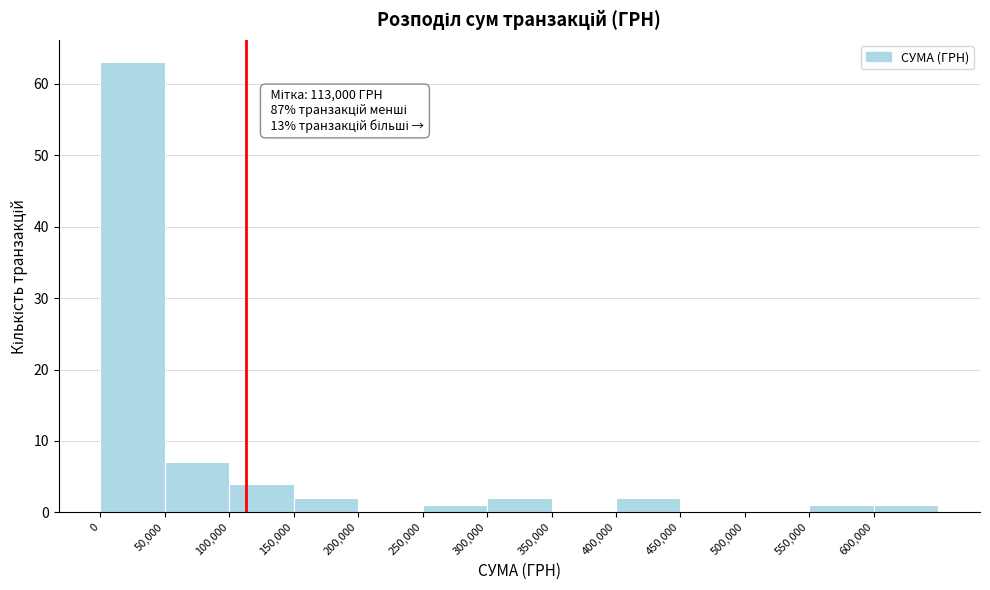

Which range on the x-axis has the tallest bar?

0 to 50000